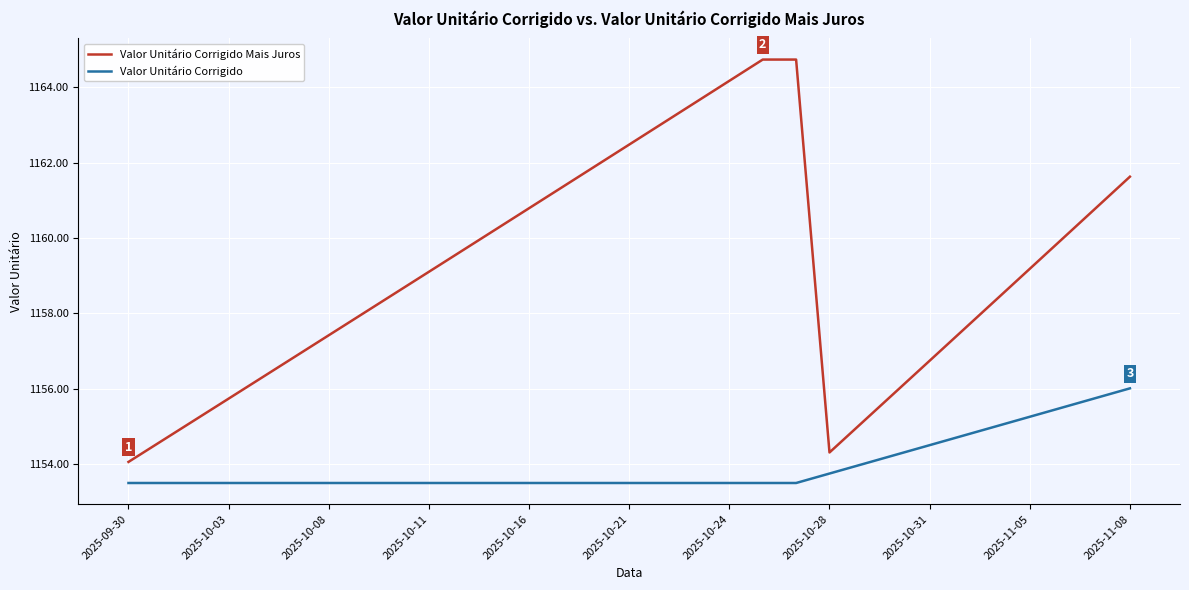

Which series has the largest range (max minus min)?

Valor Unitário Corrigido Mais Juros